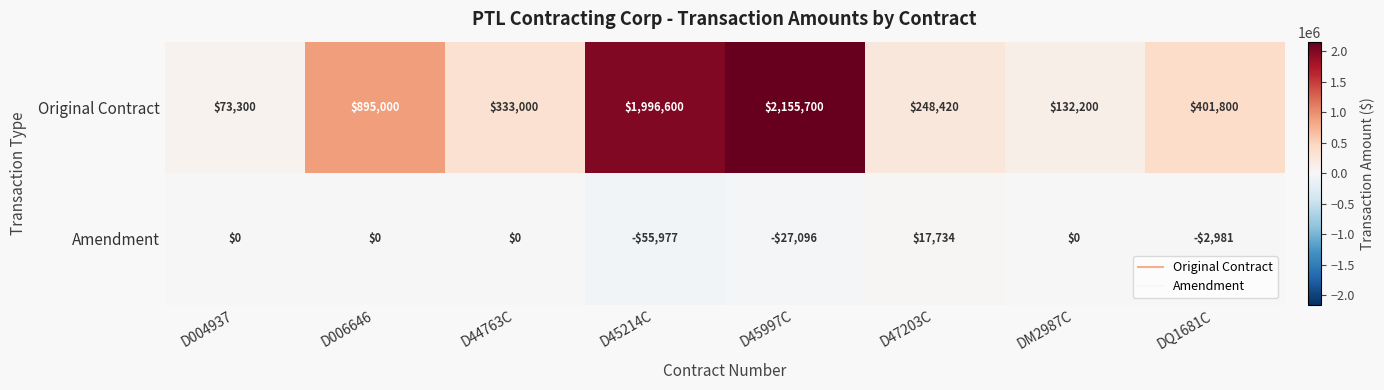

List the series in order of their overall mean, lowest first.

Amendment, Original Contract